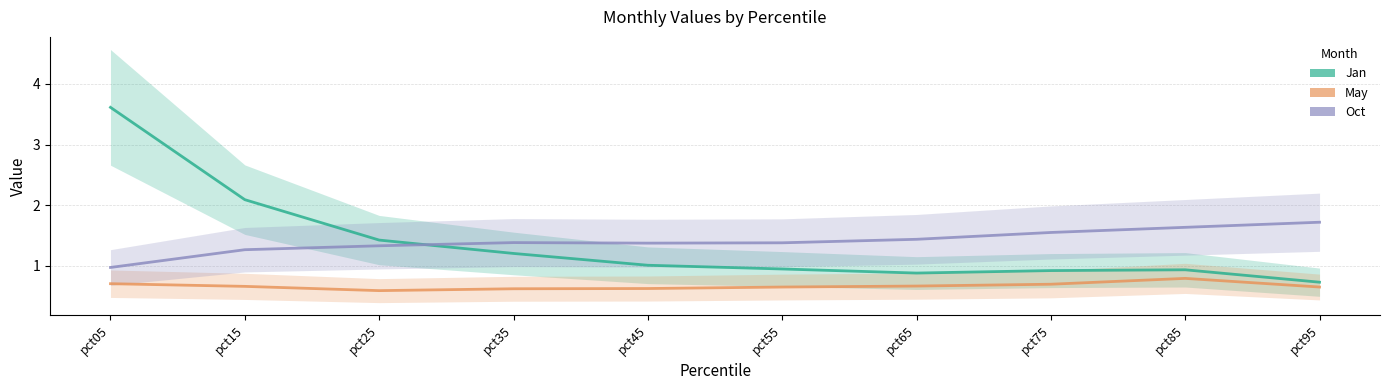

How many lines are shown in the chart?

3